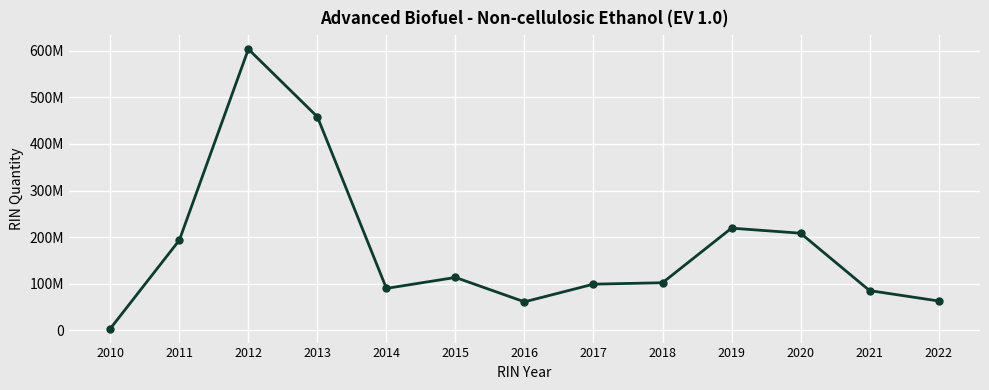

List the labels in order of value, largest first.

2012, 2013, 2019, 2020, 2011, 2015, 2018, 2017, 2014, 2021, 2022, 2016, 2010